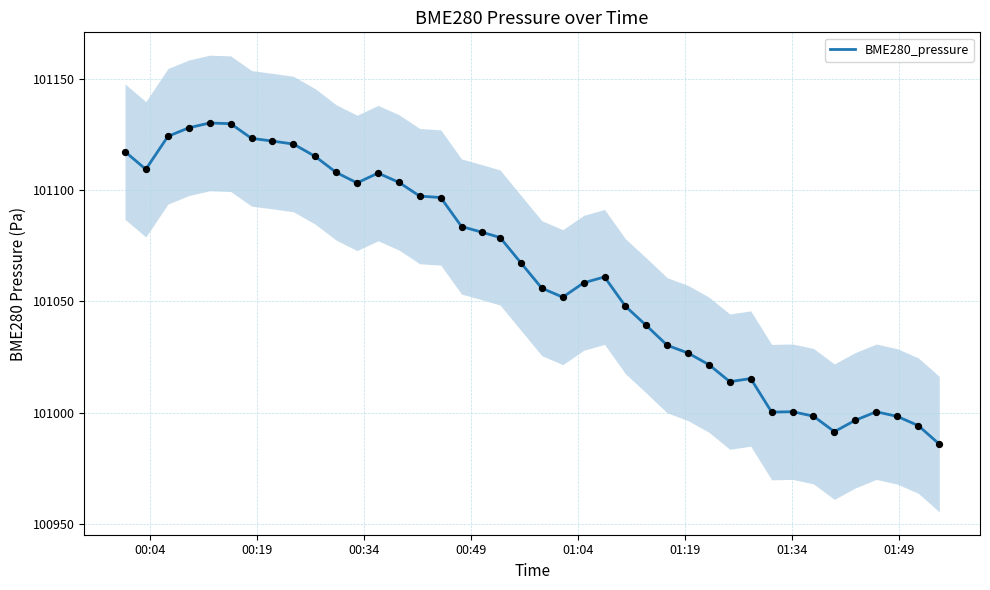

What is the highest value of the BME280_pressure series?

101130.2